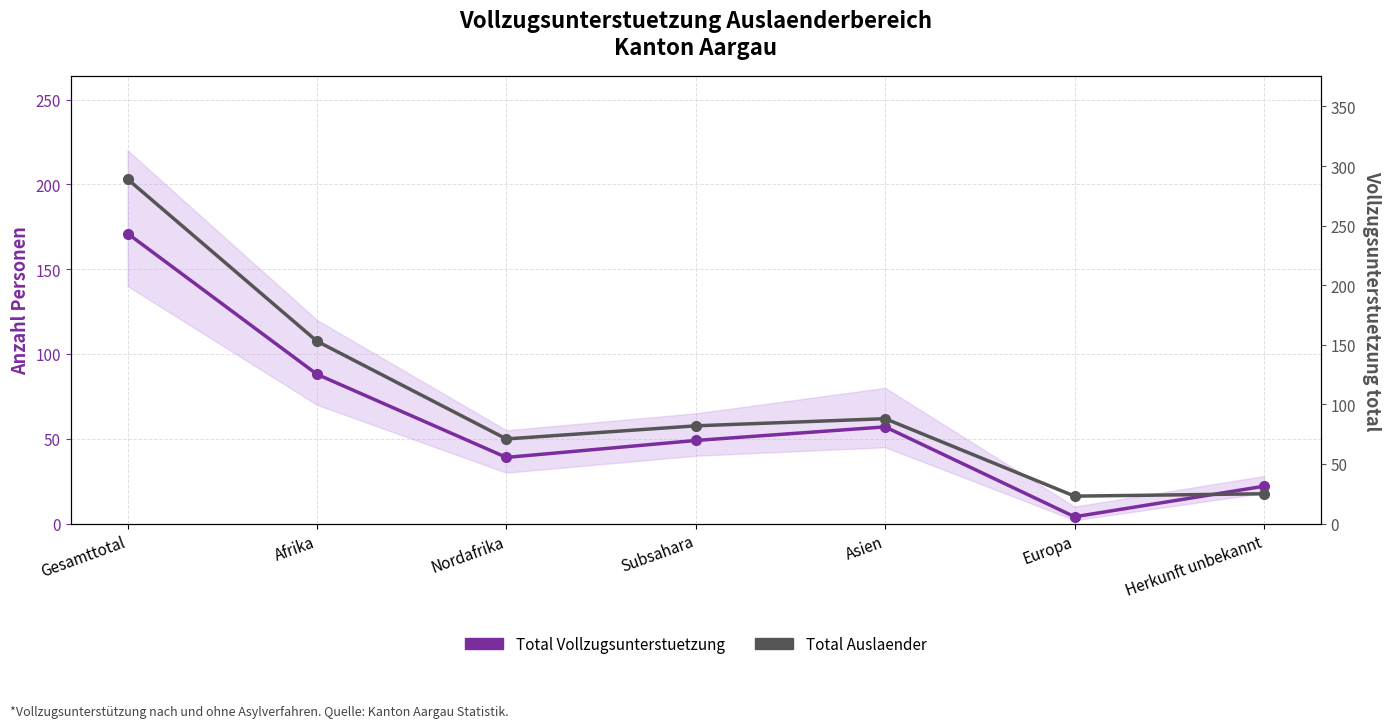

How many data points in Total Vollzugsunterstuetzung are above 49?

3